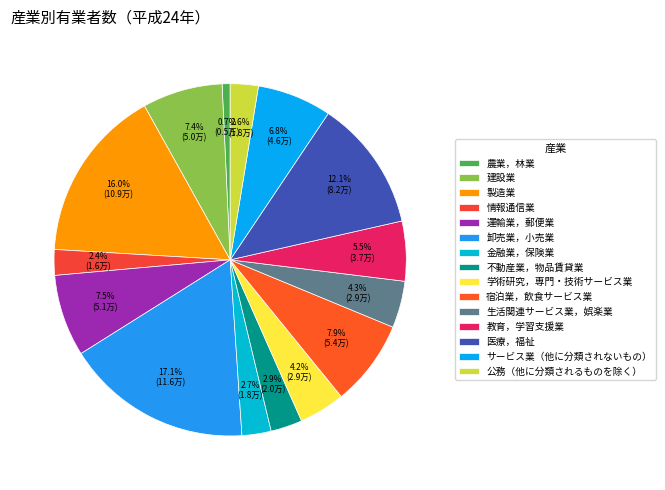

How many segments does this pie chart have?

15